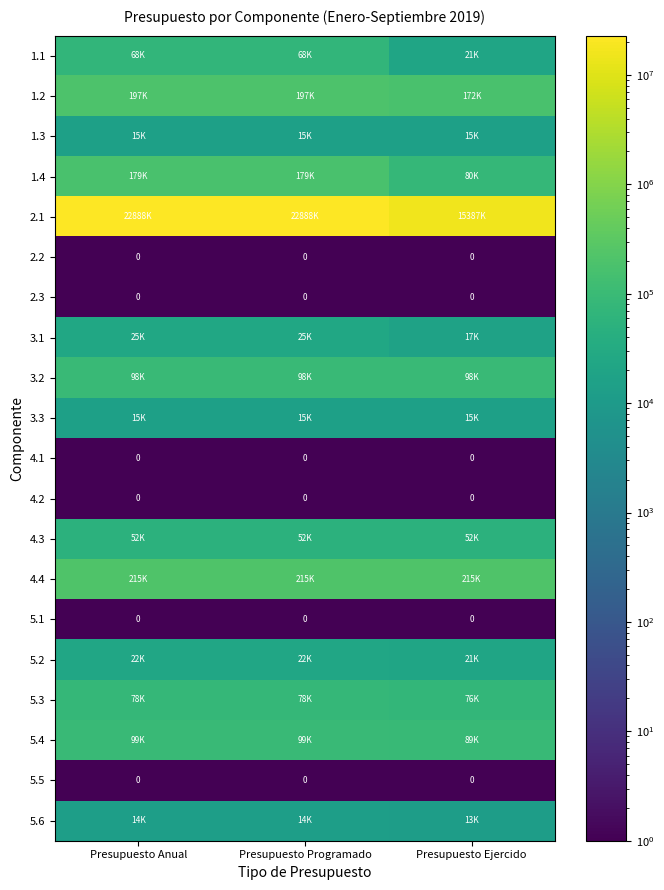

Which has a higher value, Presupuesto Anual or Presupuesto Ejercido?

Presupuesto Anual